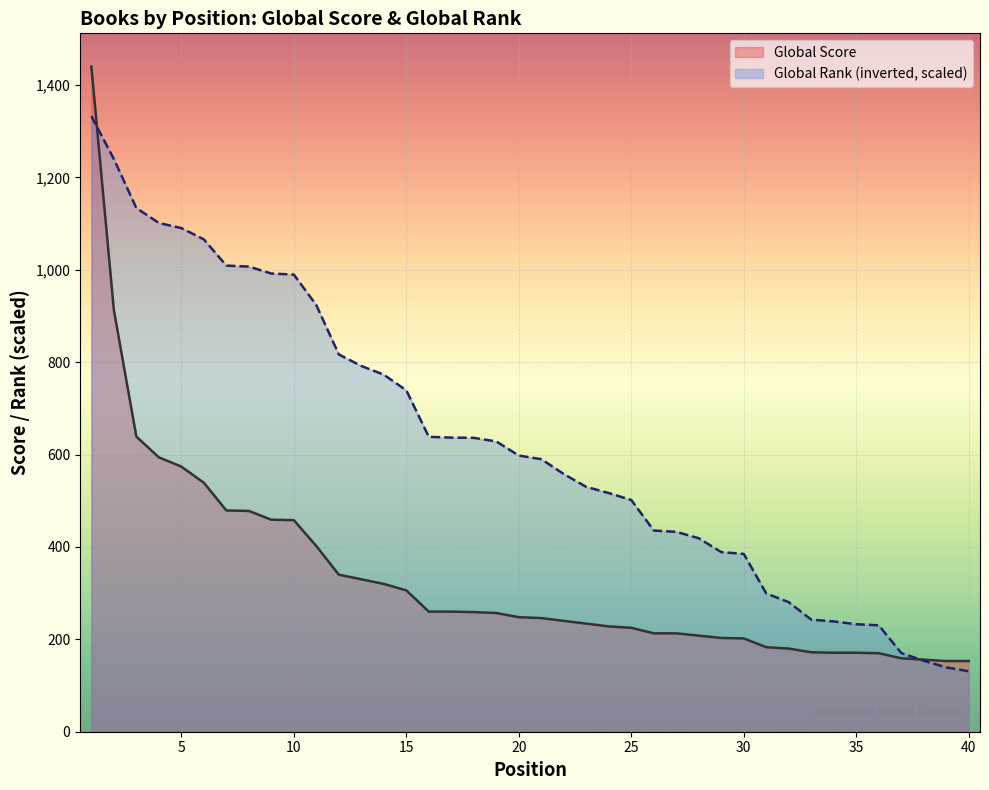

What is the spread (max minus min) of values at 10?

531.7